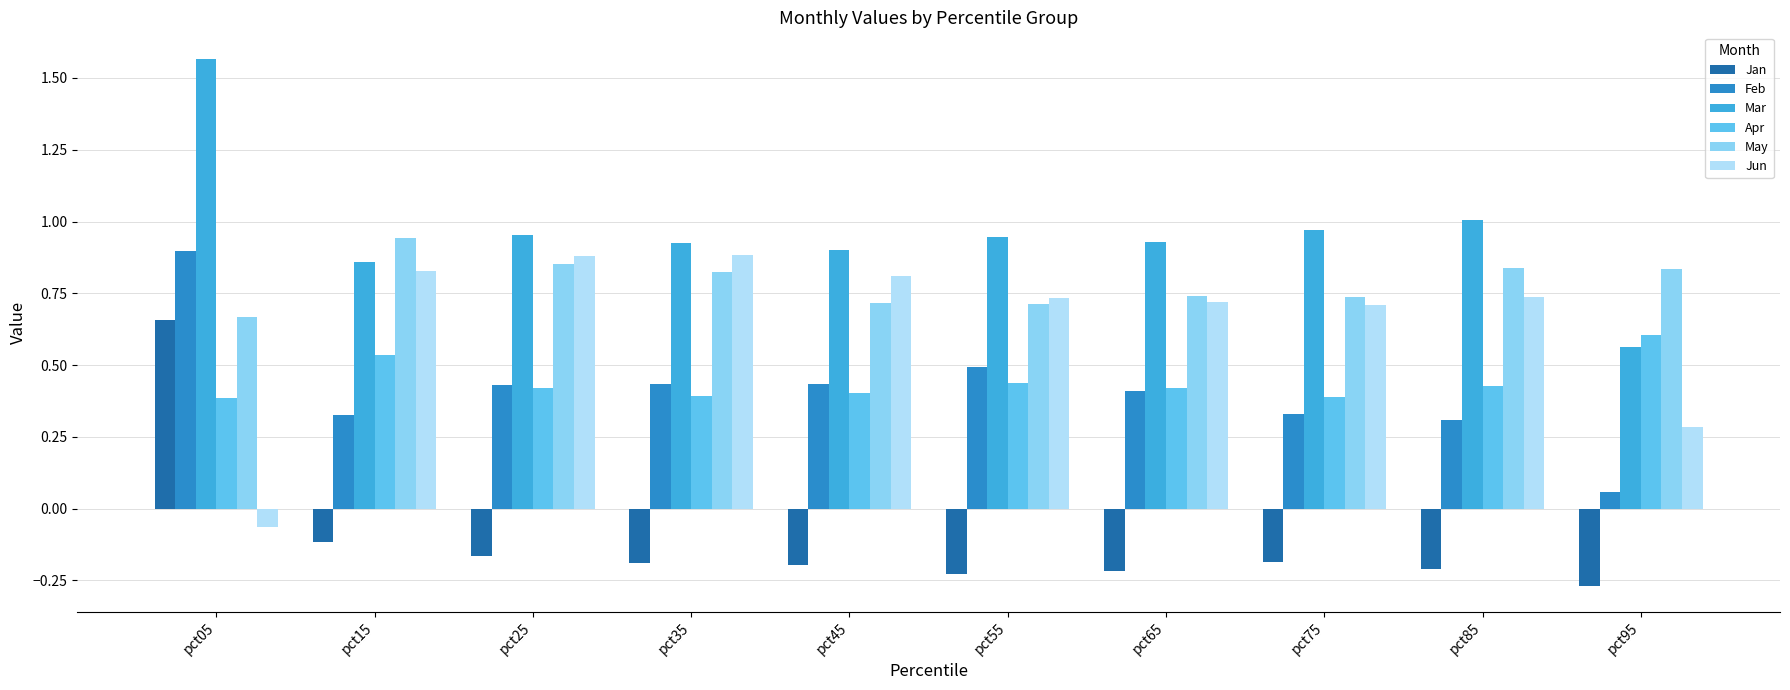

At which label is Jan closest to 0?

pct15